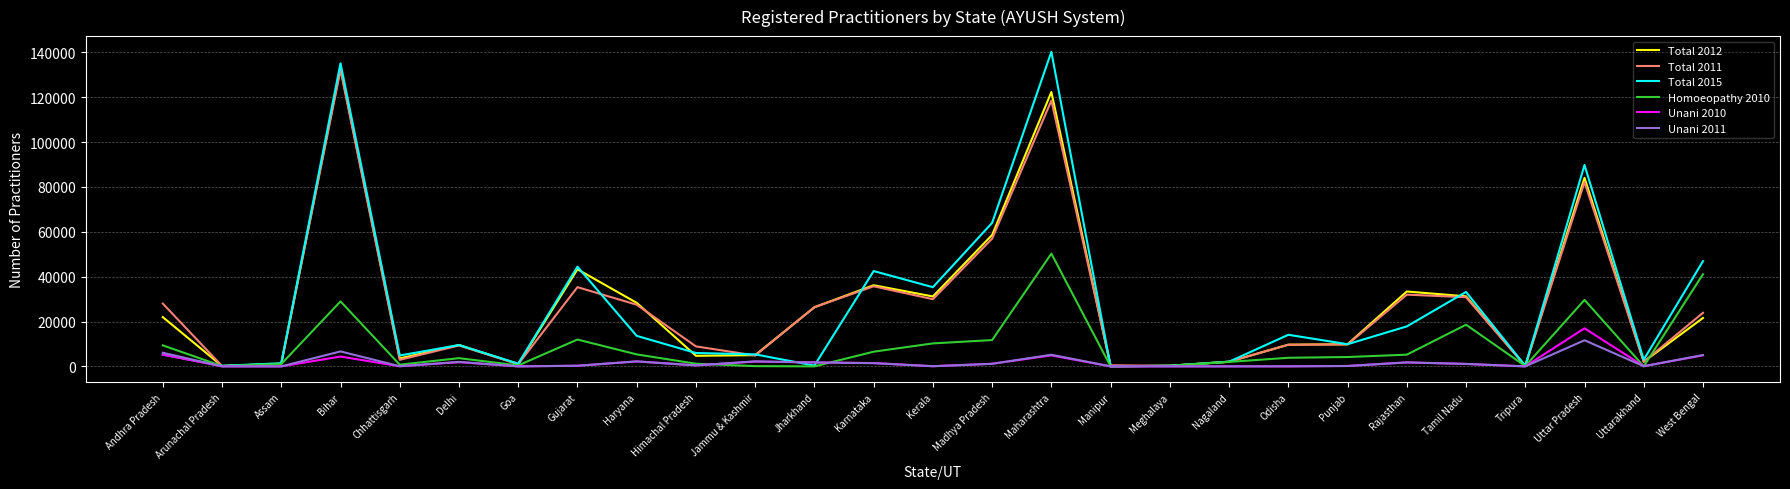

Which series has the largest range (max minus min)?

Total 2015